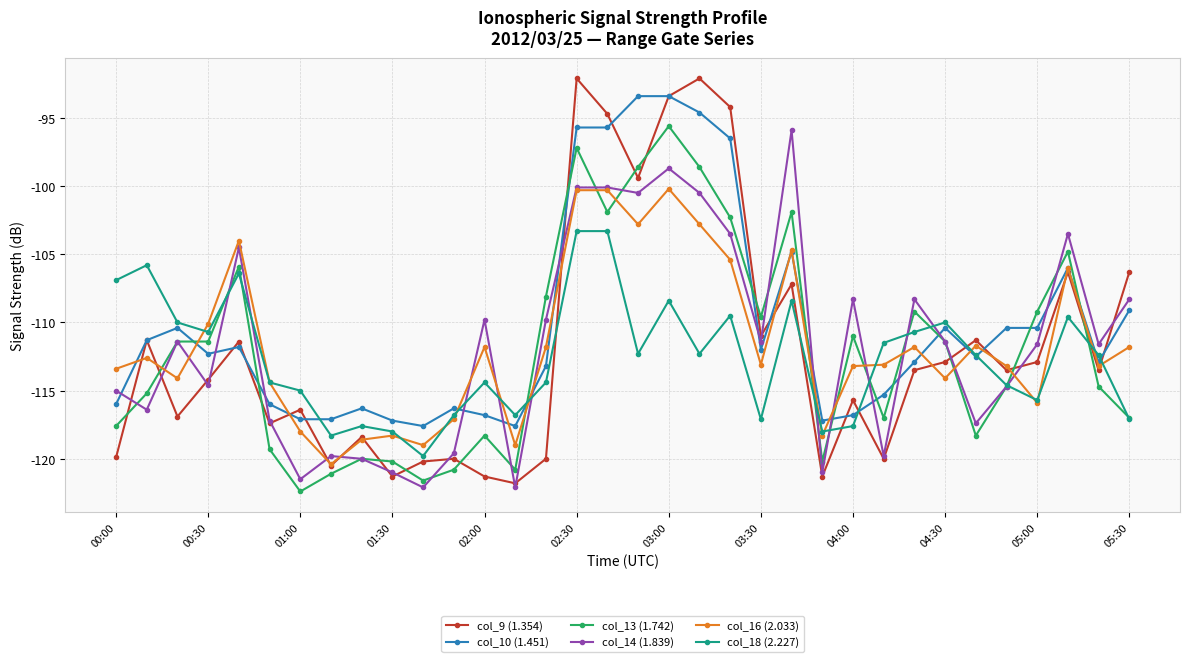

What is the highest value of the col_18 (2.227) series?

-103.3